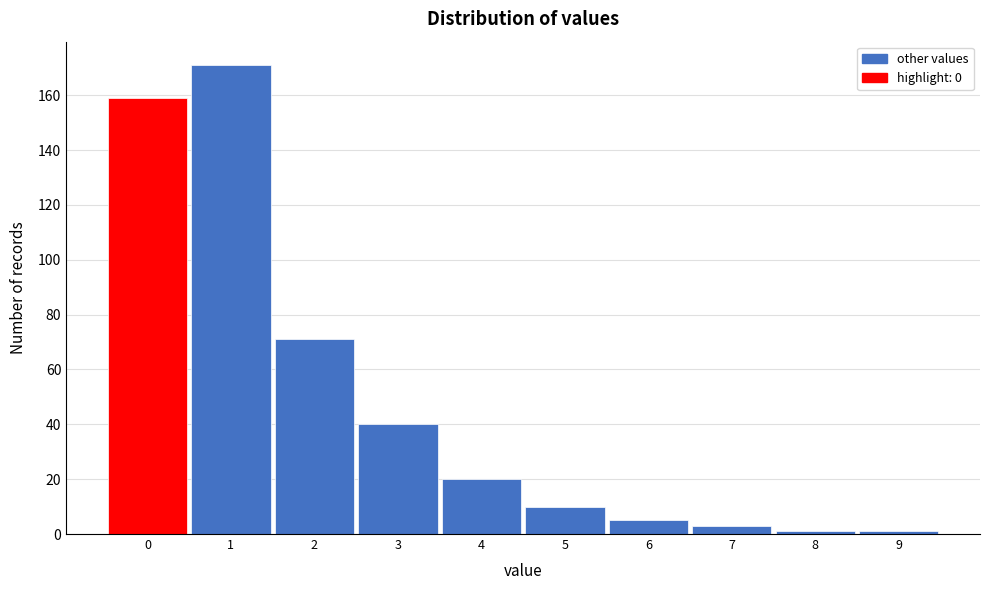

Reading left to right, list every bar in this chart as the range it spans on the x-axis followed by its height. The values are not printed on the chart, so give them approximately, as read against the axis.

-0.5 to 0.5: 160
0.5 to 1.5: 172
1.5 to 2.5: 72
2.5 to 3.5: 40
3.5 to 4.5: 20
4.5 to 5.5: 10
5.5 to 6.5: 6
6.5 to 7.5: 4
7.5 to 8.5: under 2
8.5 to 9.5: under 2